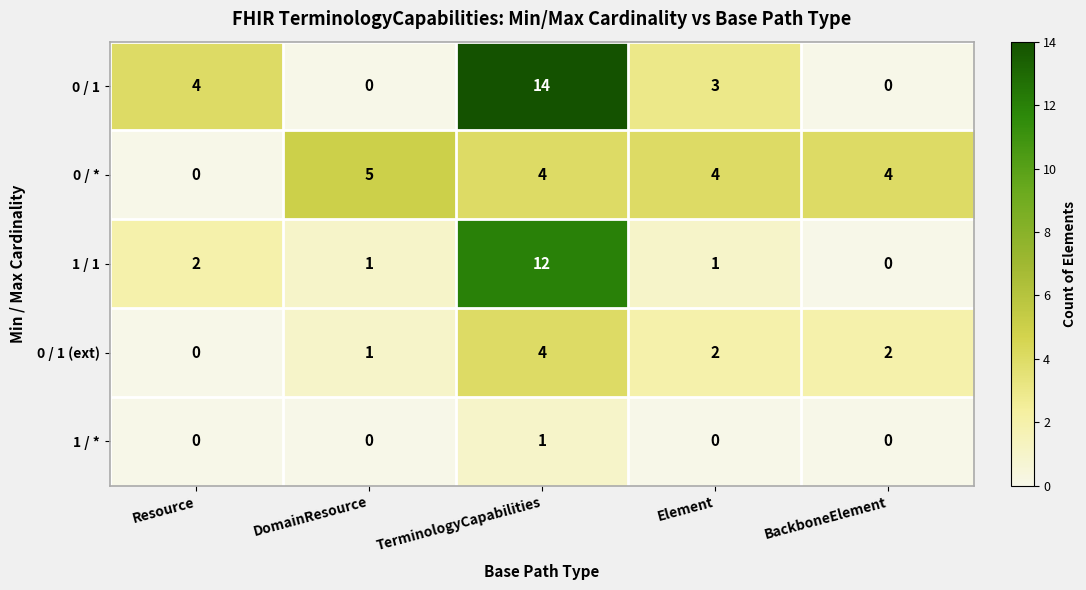

What is the sum of the 0 / 1 values at Resource and Element?

7